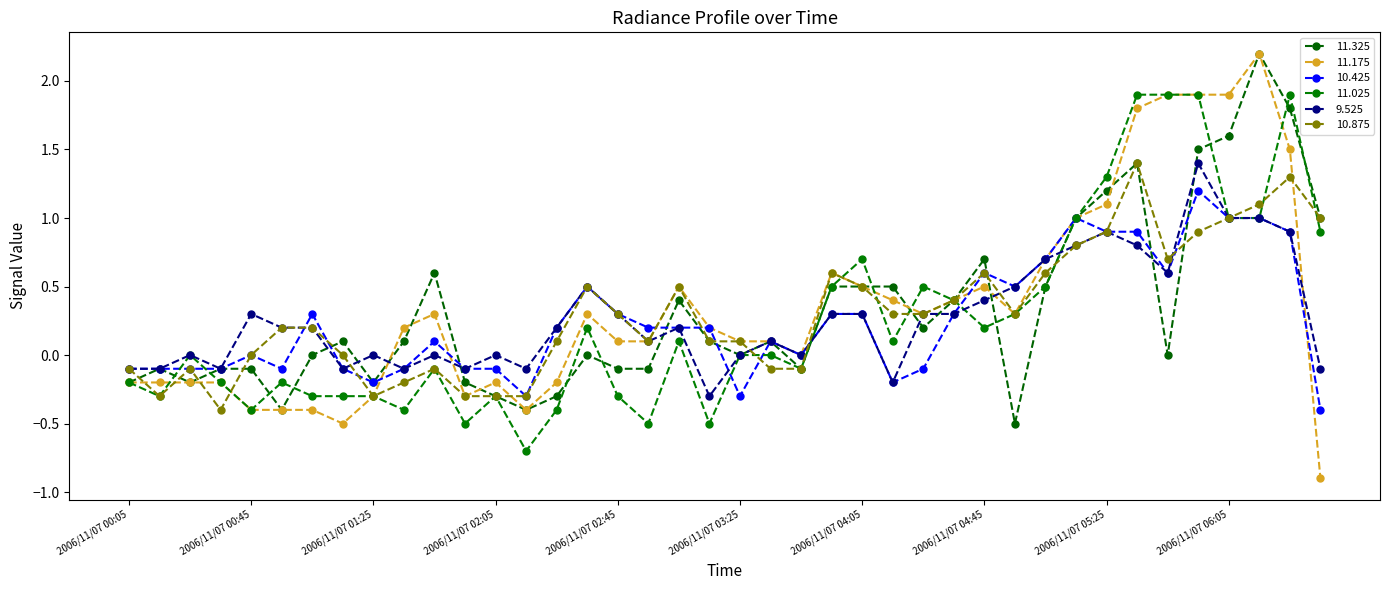

What is the lowest value of the 11.325 series?

-0.5